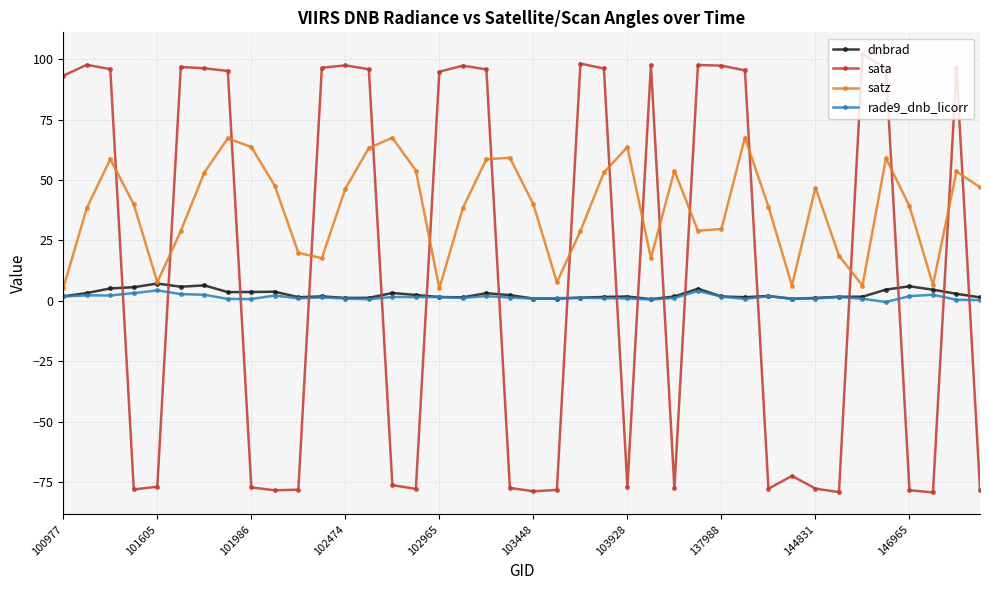

What is the value of the satz point at the 35th from the left?

6.3